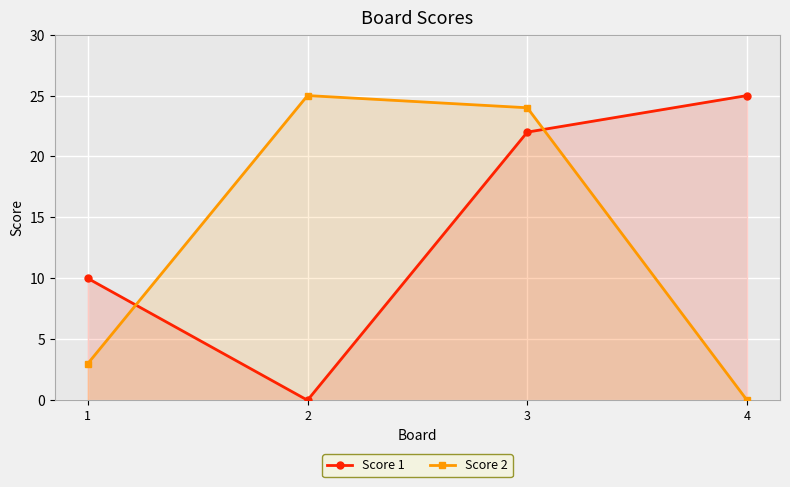

How many distinct data groups are displayed?

2